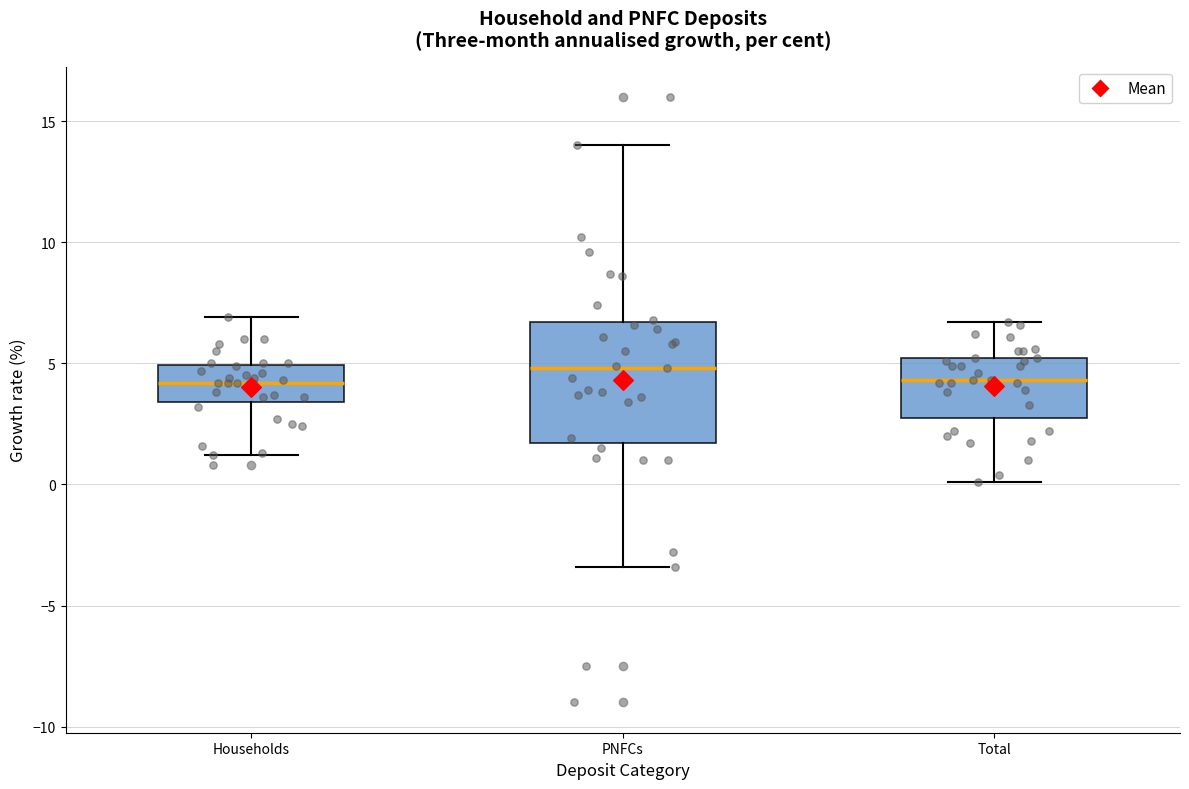

Reading left to right, transcribe this box plot: for each box, give where its median line is, the range the box spans, and where its two whiskers end, as read against the y-axis. The values are not printed on the chart, so give them approximately, as read against the axis.

Households: median 4.0, box 3.5 to 5.0, whiskers 1.0 to 7.0
PNFCs: median 5.0, box 1.5 to 6.5, whiskers -3.5 to 14.0
Total: median 4.5, box 3.0 to 5.0, whiskers 0.0 to 6.5